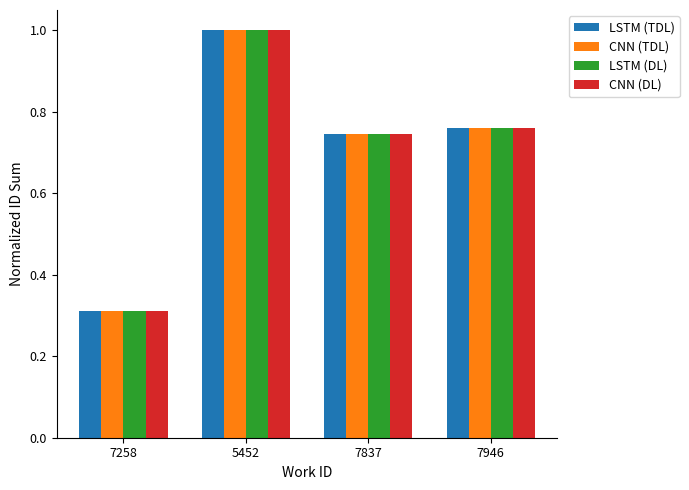

What are all the series names shown in the legend?

LSTM (TDL), CNN (TDL), LSTM (DL), CNN (DL)